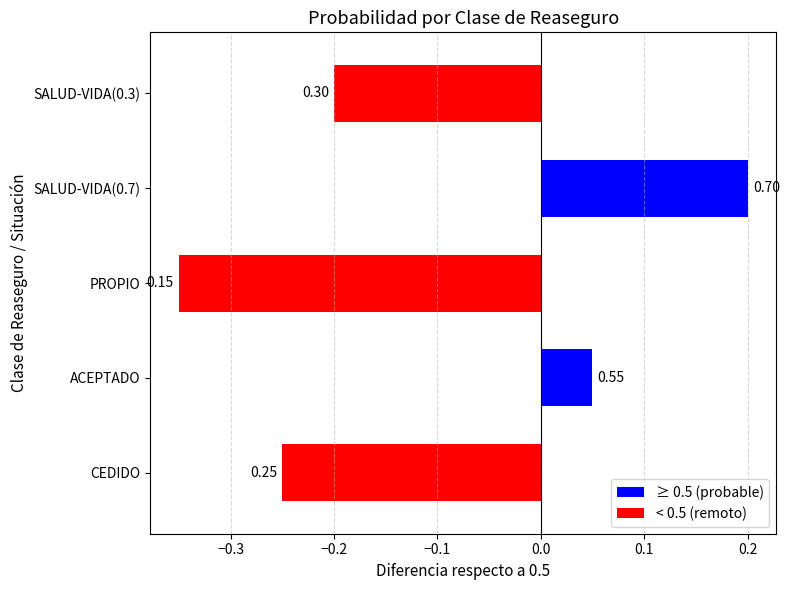

What is the sum of all values?

-0.5